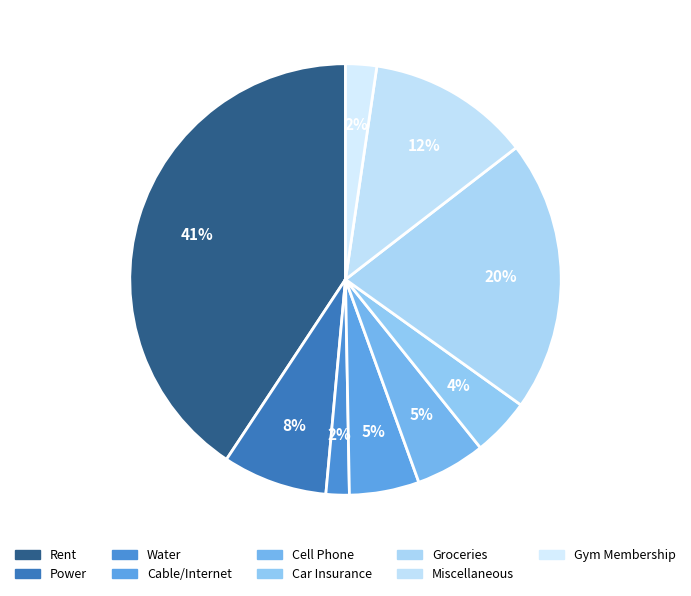

How many slices are in this pie chart?

9